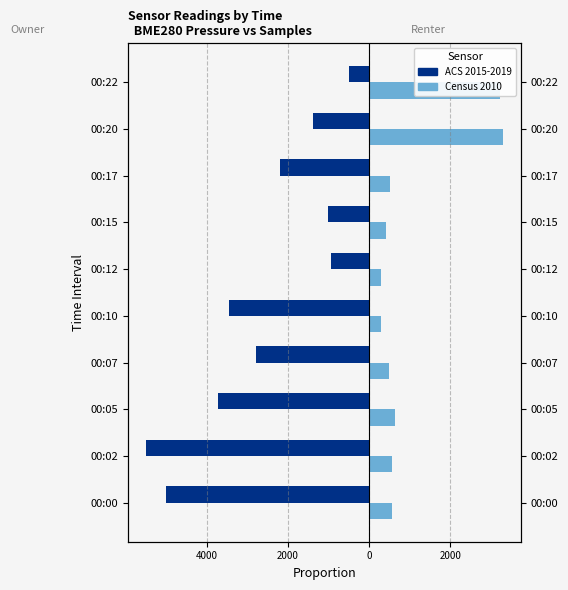

Which series changed the most between 00:20 and 00:22?

ACS 2015-2019